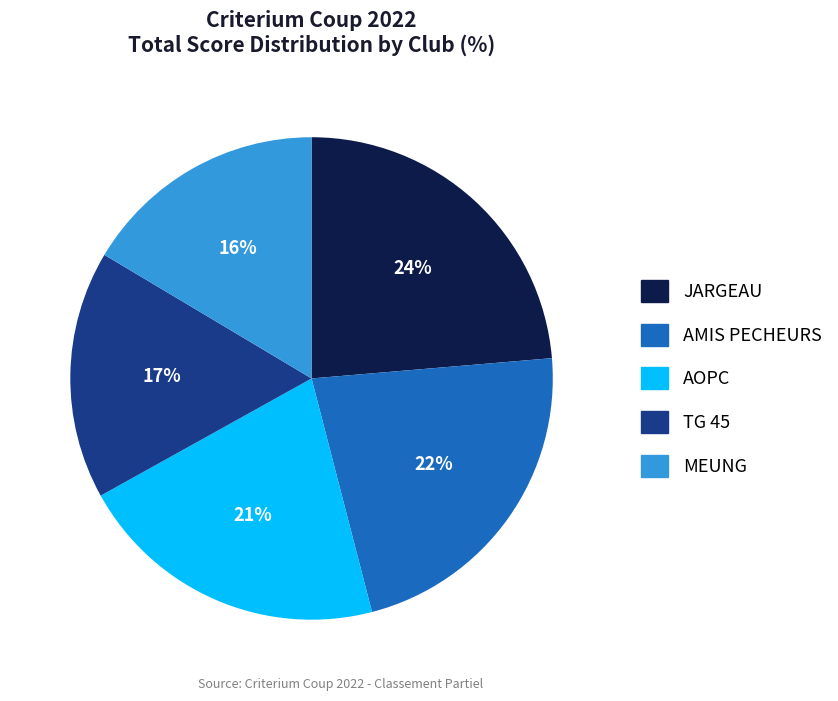

Is there any slice that represents more than half of the pie?

No